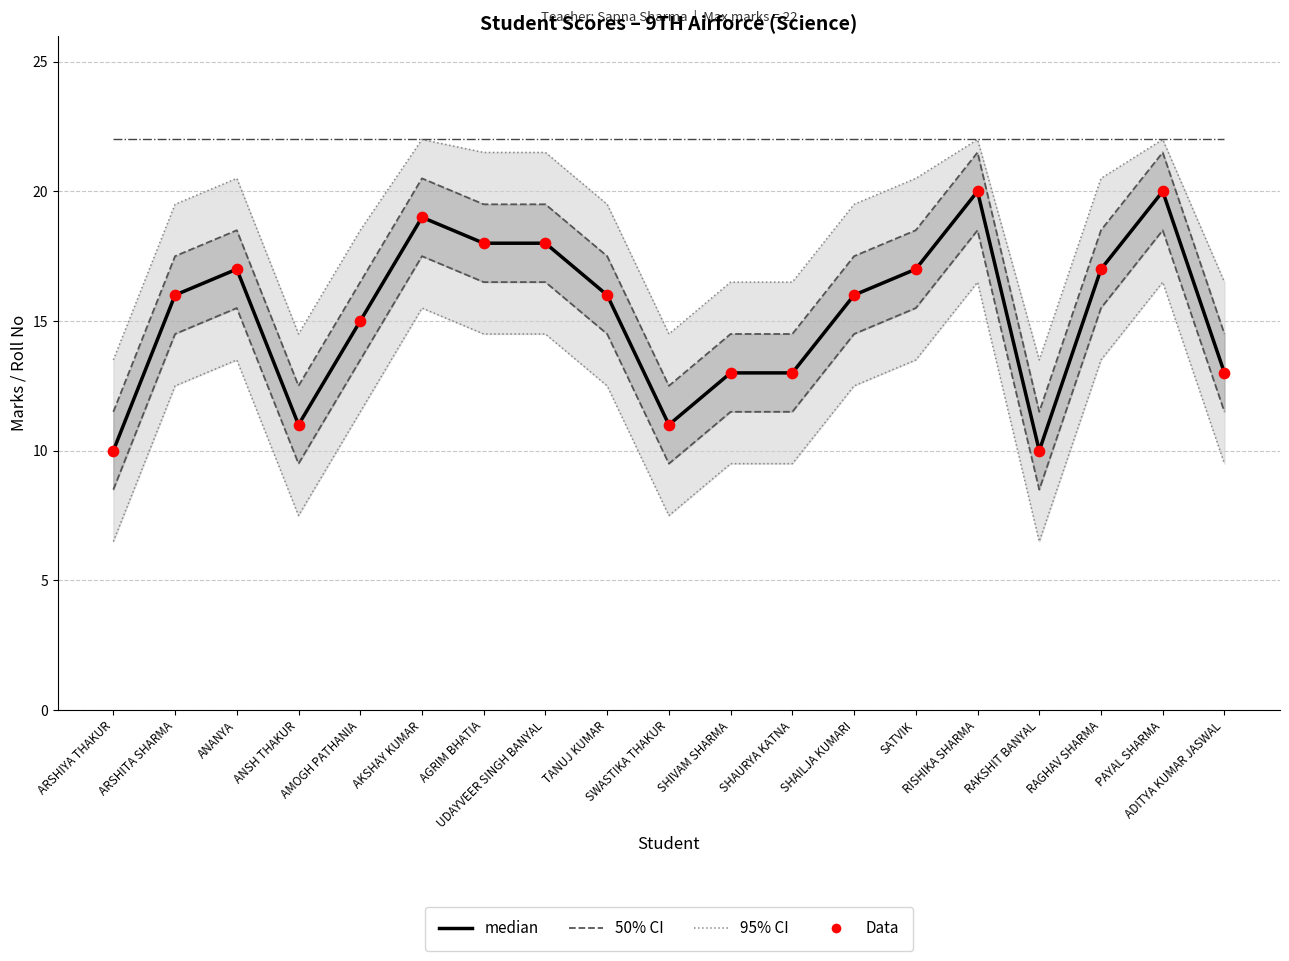

Which series contains the lowest Y value?

95% CI